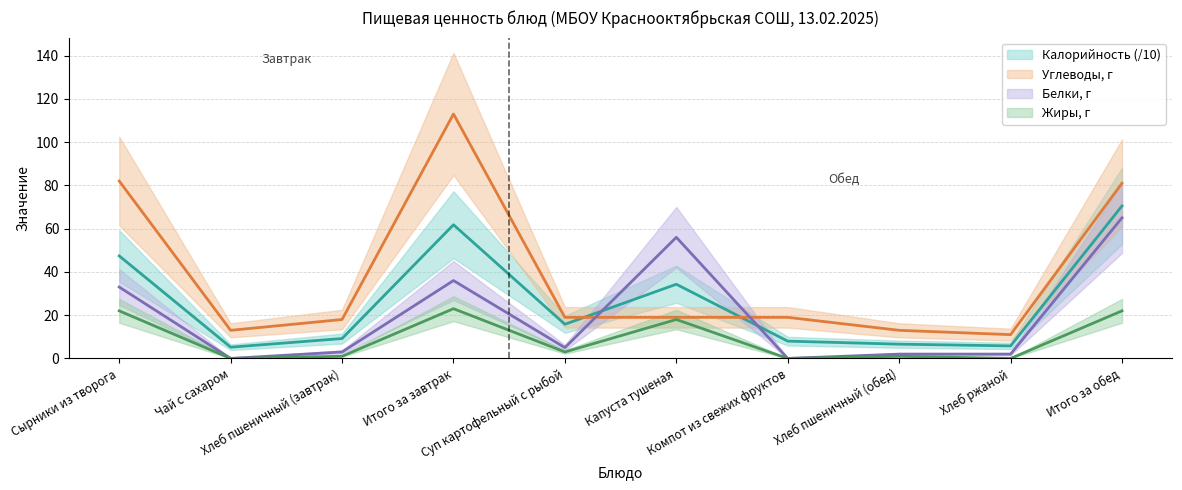

Which category has the highest value in the Углеводы series?

Итого за завтрак